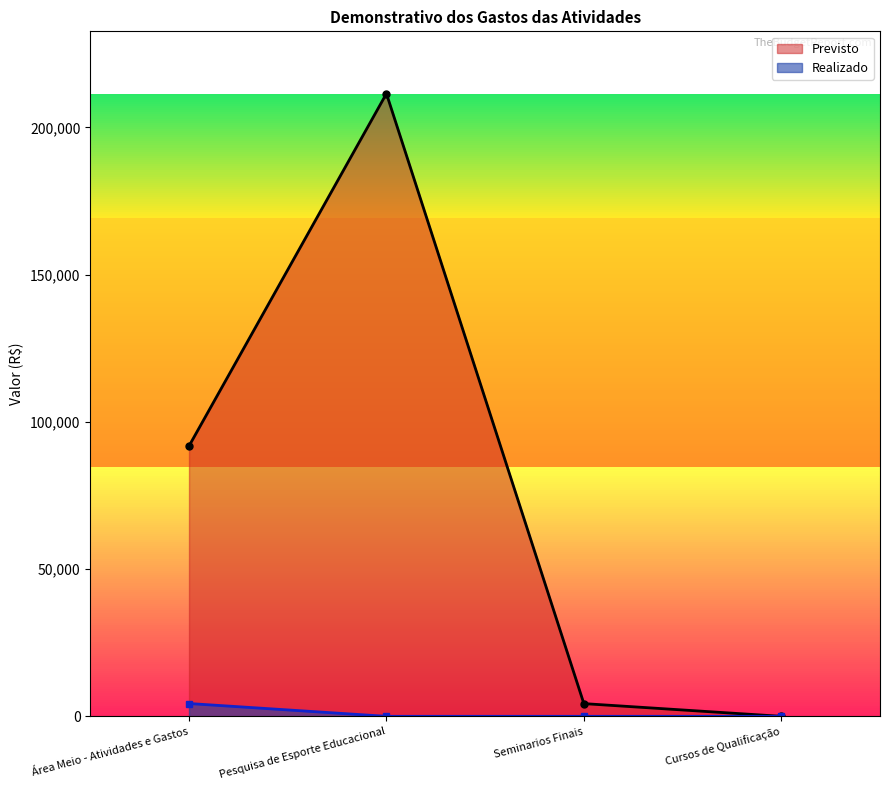

Reading right to left, transcribe all the data shown in this chart.

Previsto: 0.0	4318.8	211474.0	91800.0
Realizado: 0.0	0.0	0.0	4350.0